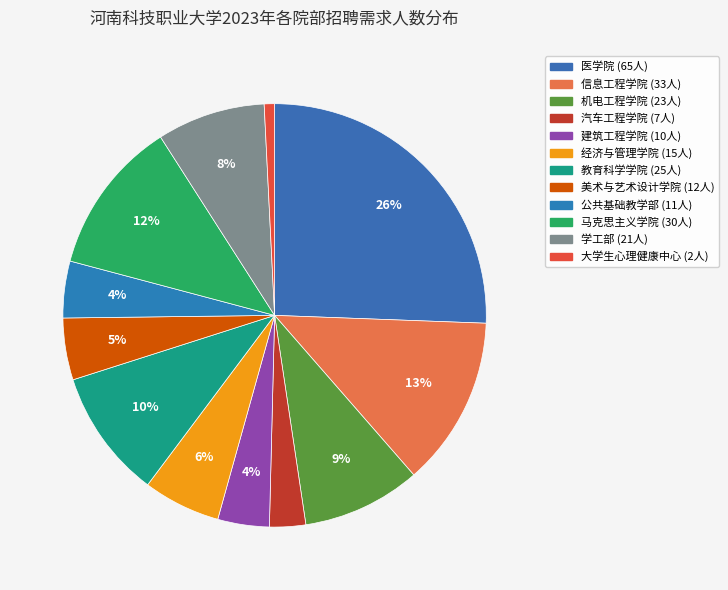

Count the number of slices in the pie.

12